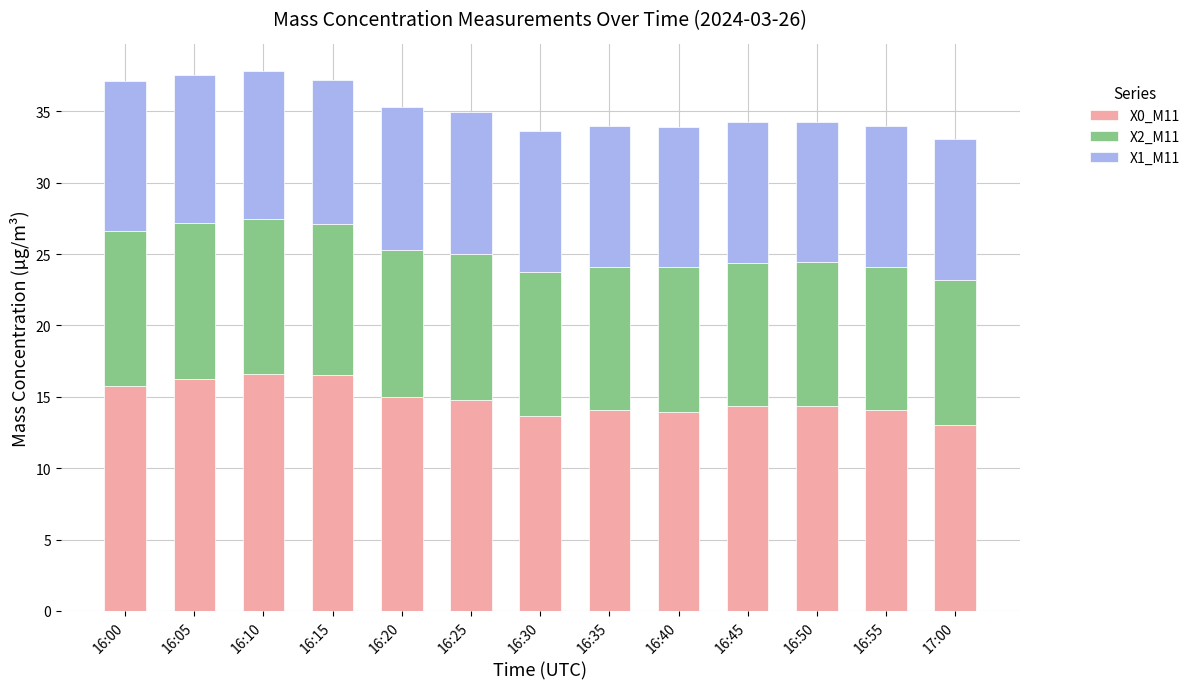

What is the sum of all X0_M11 values?

192.3